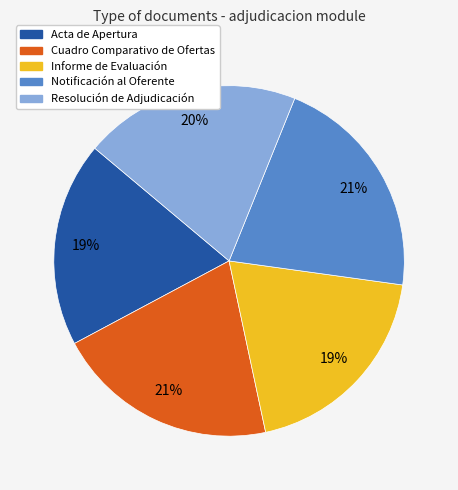

Which has a higher value, Informe de Evaluación or Cuadro Comparativo de Ofertas?

Cuadro Comparativo de Ofertas